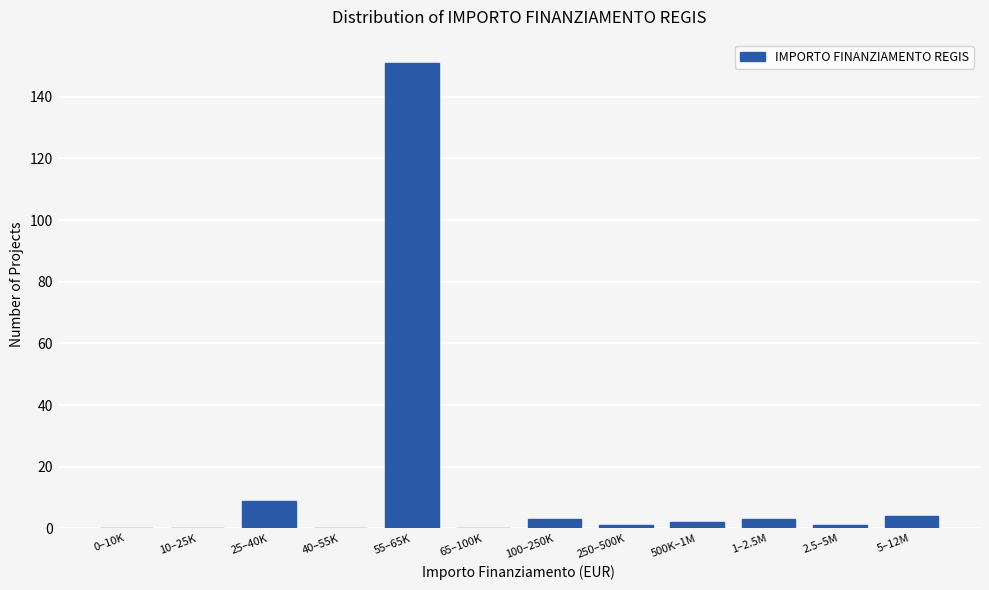

Reading left to right, transcribe all the data shown in this chart.

0–10K=0	10–25K=0	25–40K=9	40–55K=0	55–65K=151	65–100K=0	100–250K=3	250–500K=1	500K–1M=2	1–2.5M=3	2.5–5M=1	5–12M=4